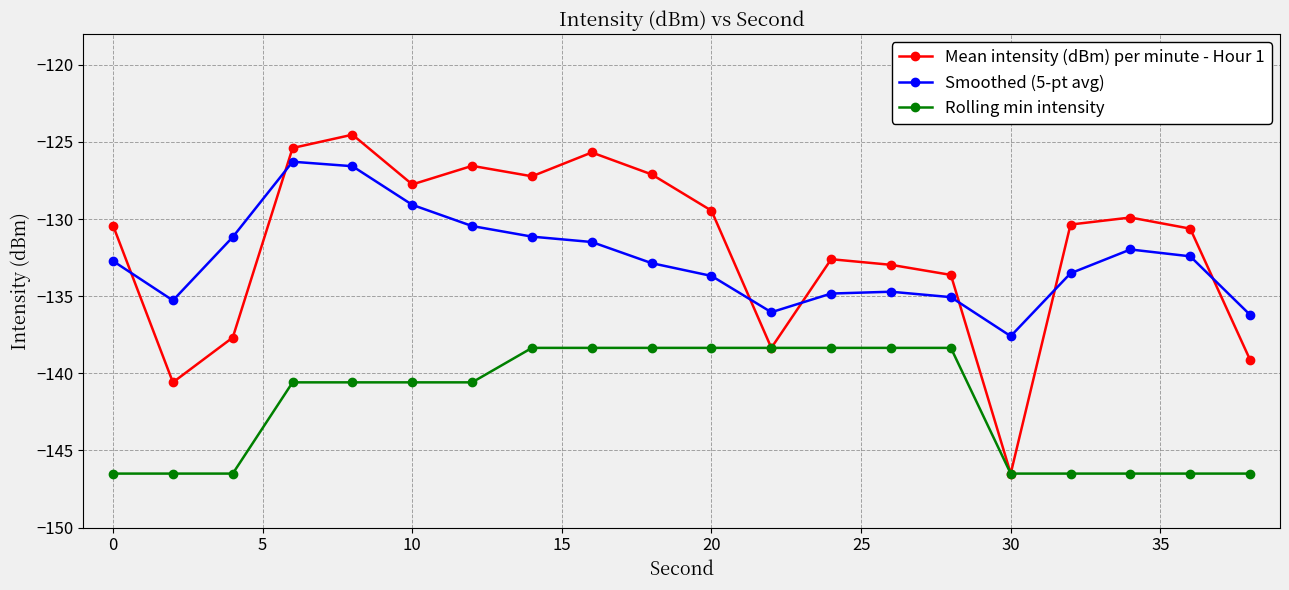

What is the value of the Smoothed (5-pt avg) point at the 16th from the left?

-137.6